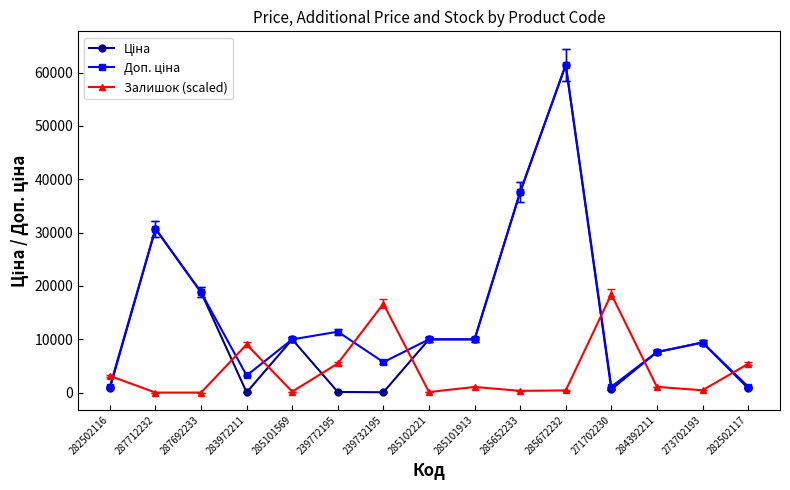

At which category is the sum across all series the highest?

285672232